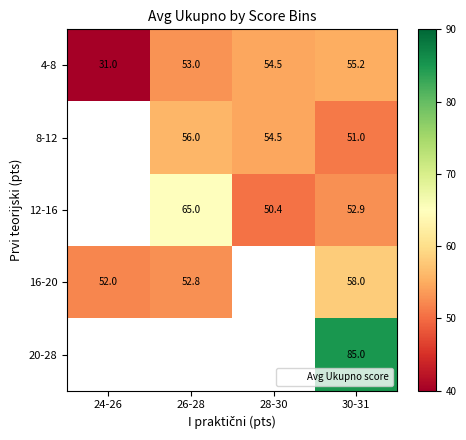

Which series changed the most between 24-26 and 28-30?

4-8